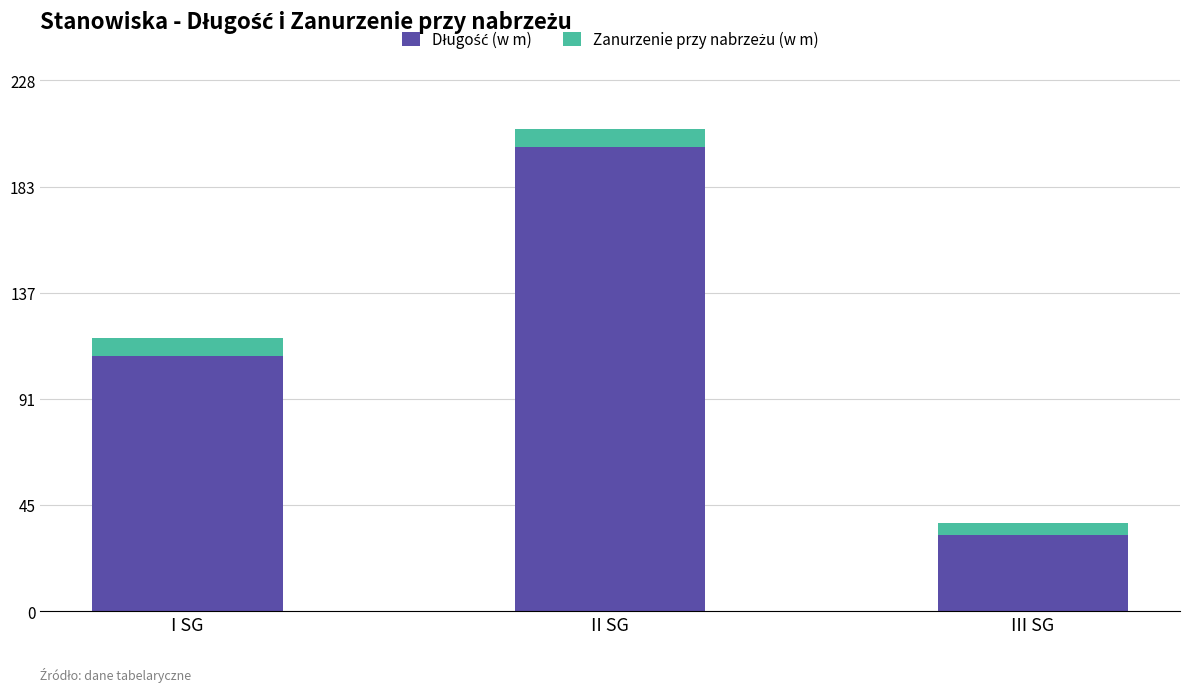

Count the number of data series in this chart.

2